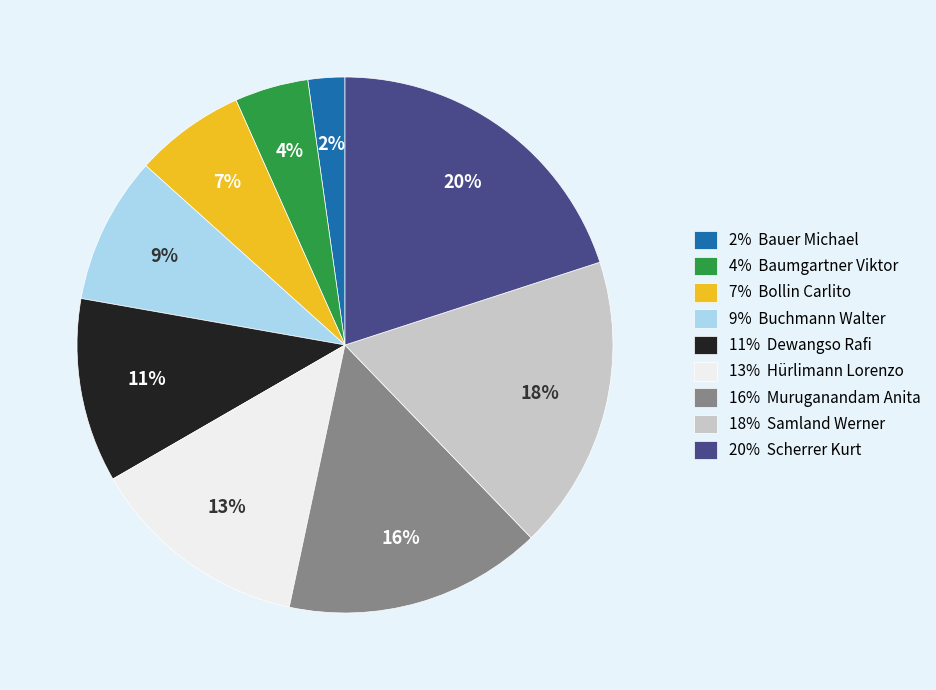

Combined, do 4% Baumgartner Viktor and 11% Dewangso Rafi account for over 50%?

No